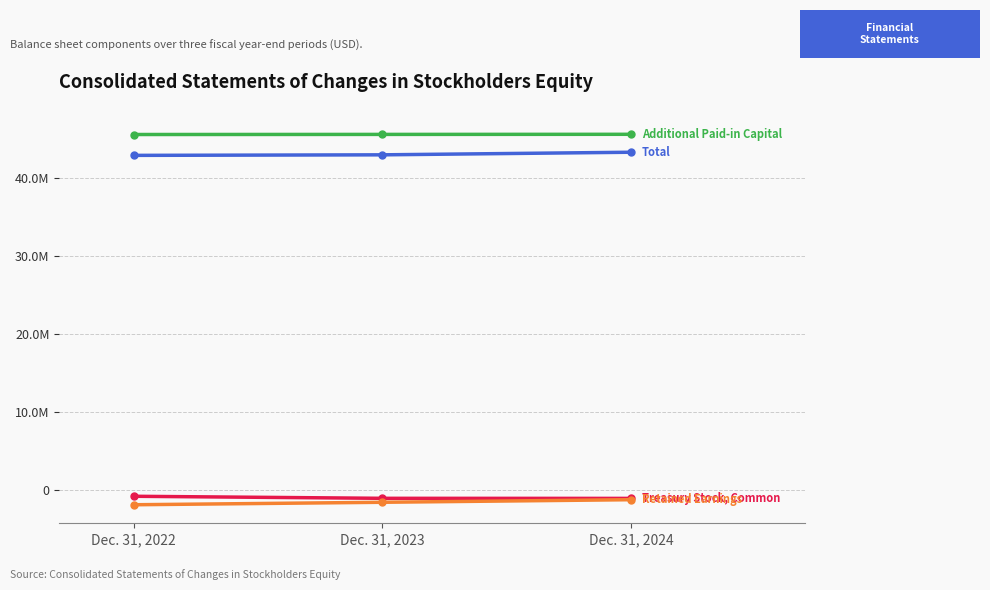

What is the difference between the highest and lowest values at Dec. 31, 2023?

47116197